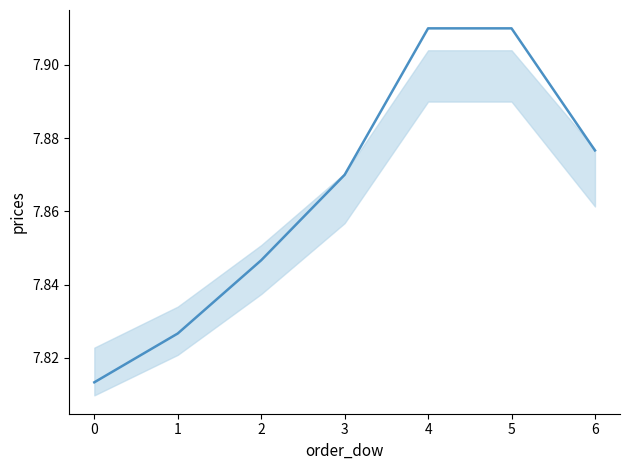

What is the sum of the values at 0 and 4?

15.7